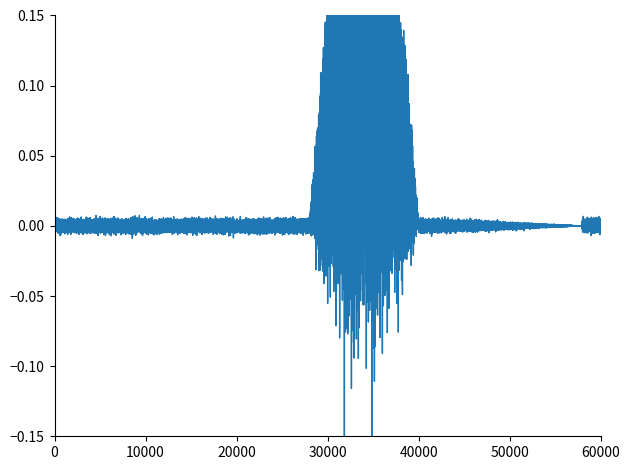

Does the chart have visible grid lines?

No